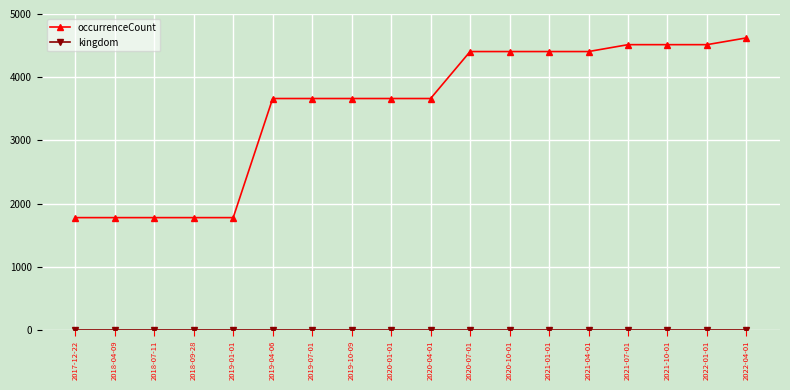

Which label corresponds to the largest value in the chart?

2022-04-01